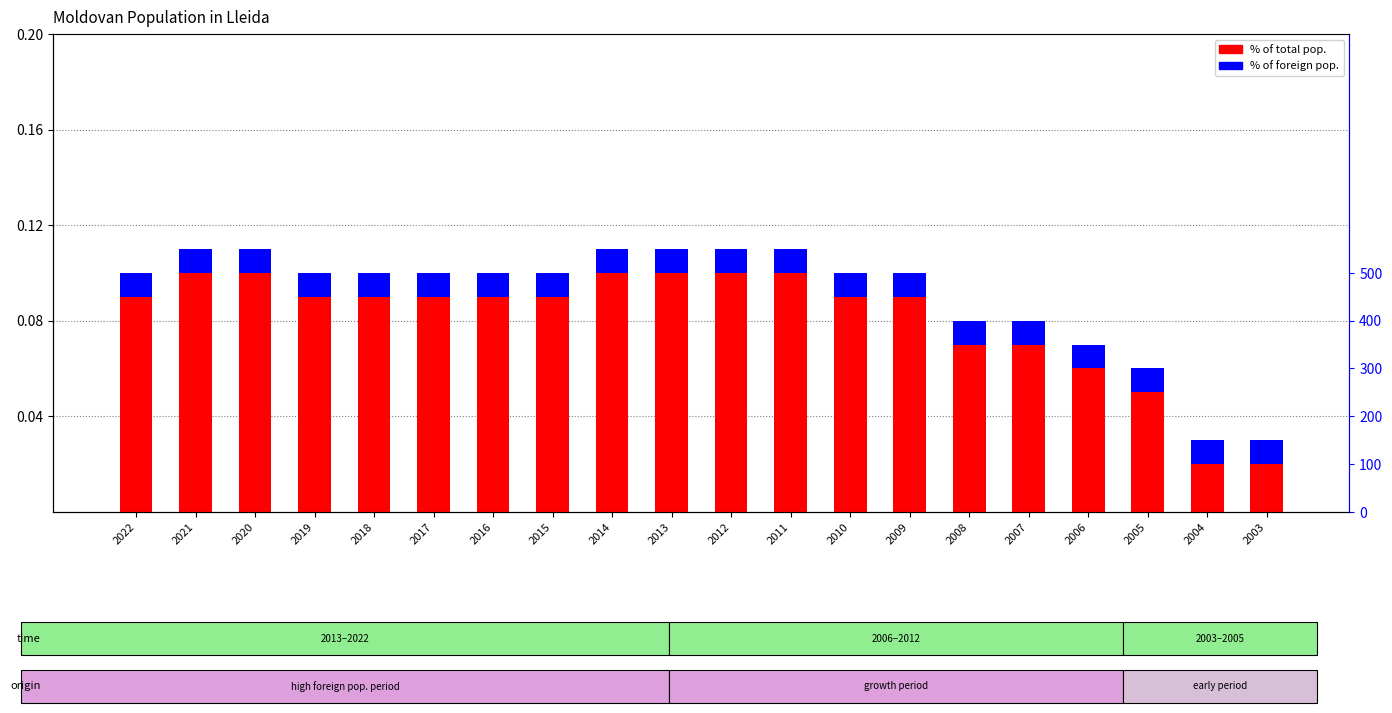

Rank the series by their maximum value, from highest to lowest.

Foreign pop. of selected origin (count), % of total pop., % of foreign pop., count (right axis)